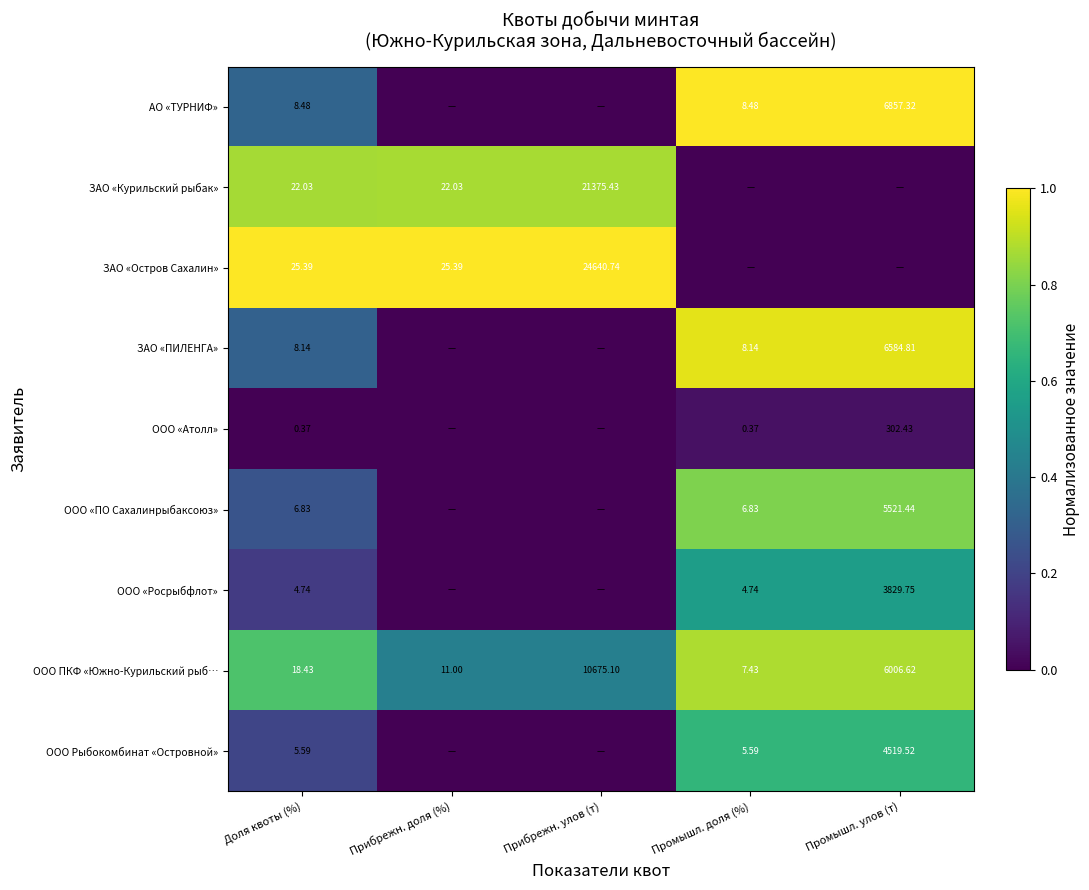

At Доля квоты (%), list the series in order from largest to smallest.

ЗАО «Остров Сахалин», ЗАО «Курильский рыбак», ООО ПКФ «Южно-Курильский рыб…, АО «ТУРНИФ», ЗАО «ПИЛЕНГА», ООО «ПО Сахалинрыбаксоюз», ООО Рыбокомбинат «Островной», ООО «Росрыбфлот», ООО «Атолл»